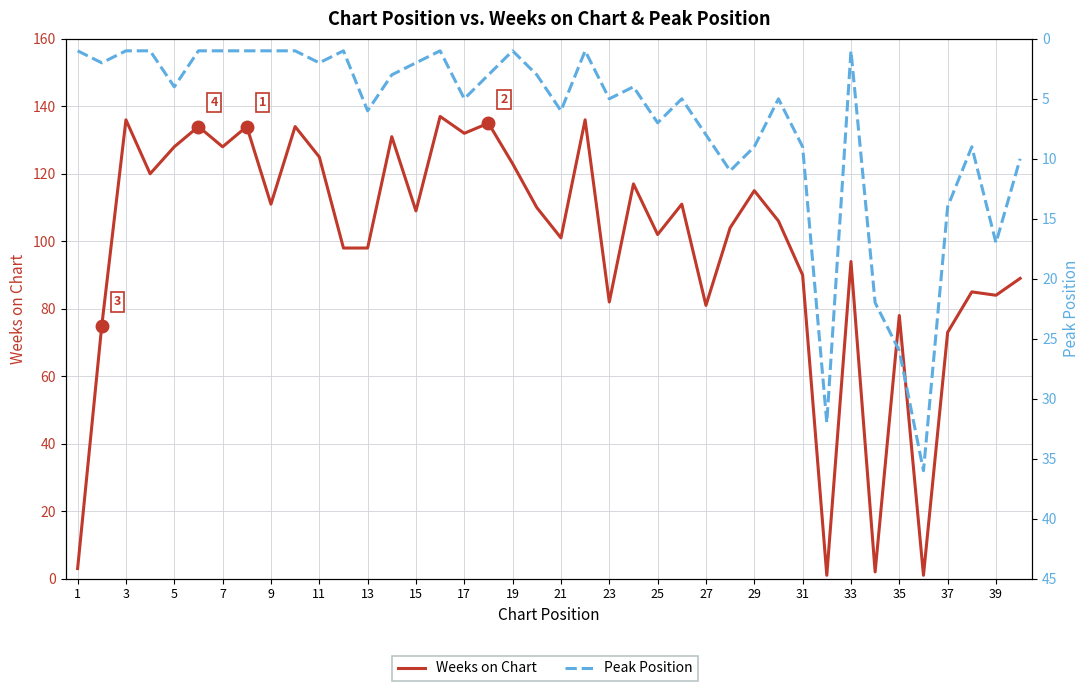

Rank the series by their maximum value, from lowest to highest.

Peak Position, Weeks on Chart